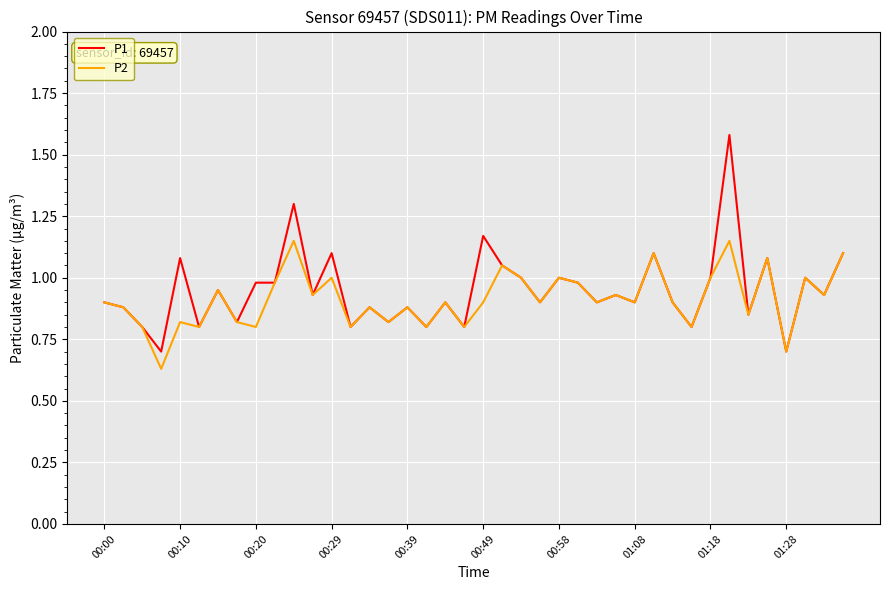

How many lines are shown in the chart?

2